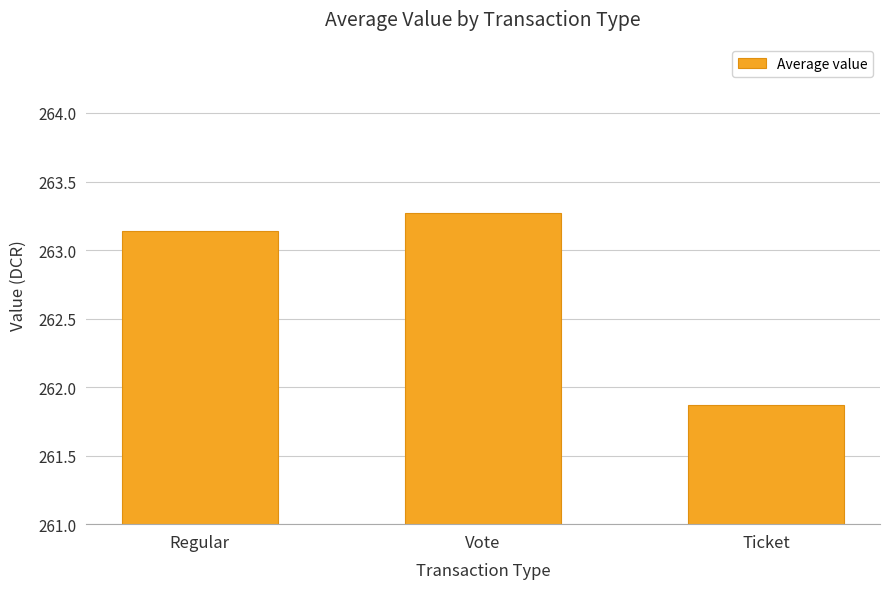

List the labels in order of value, largest first.

Vote, Regular, Ticket